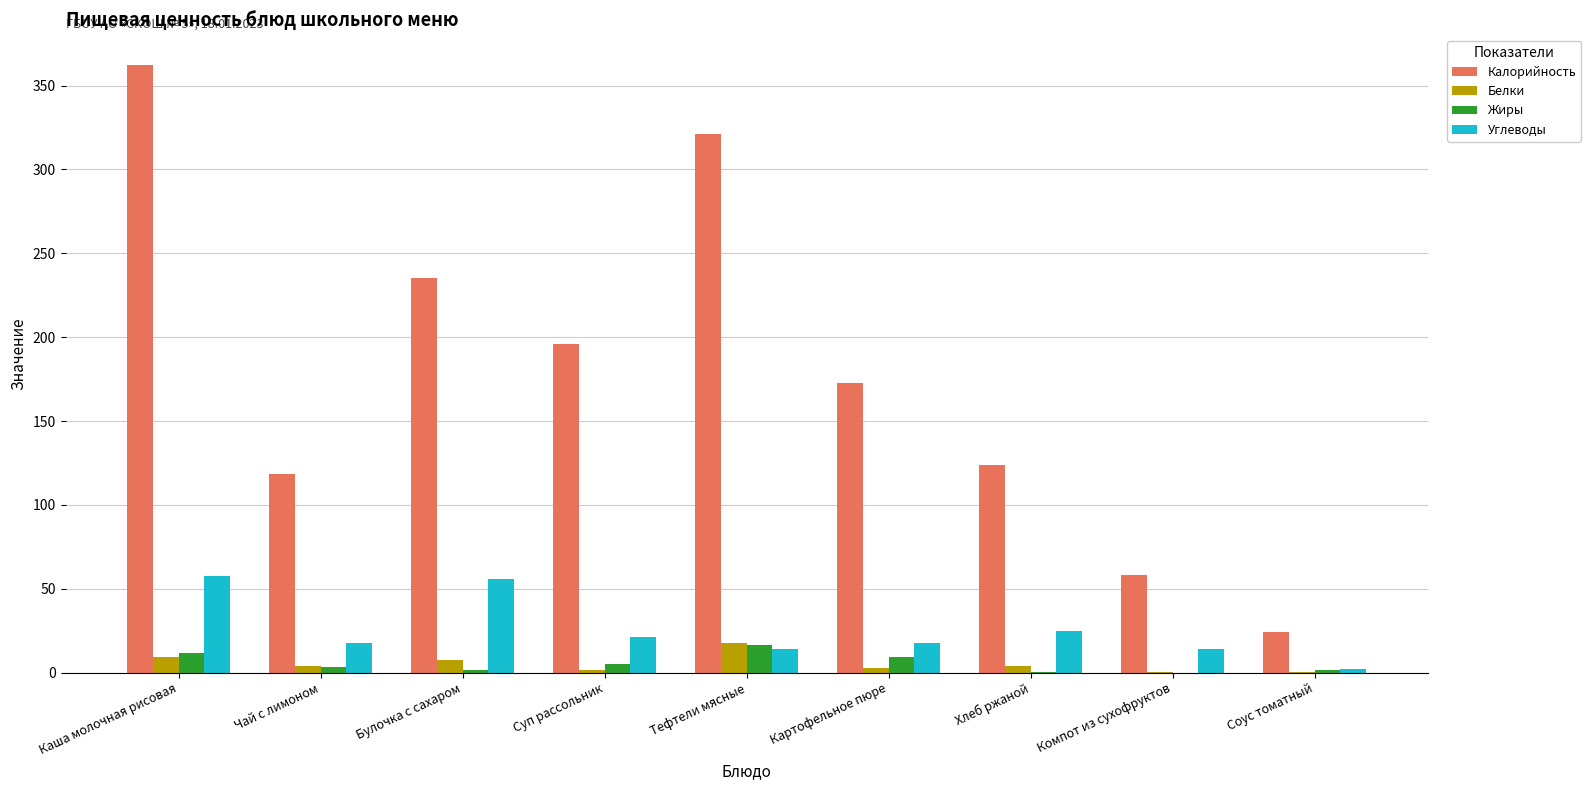

Are the bars horizontal?

No